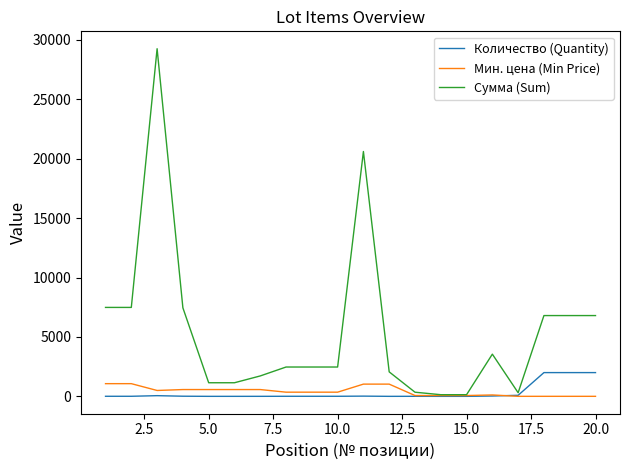

What is the maximum value shown in the chart?

29258.1